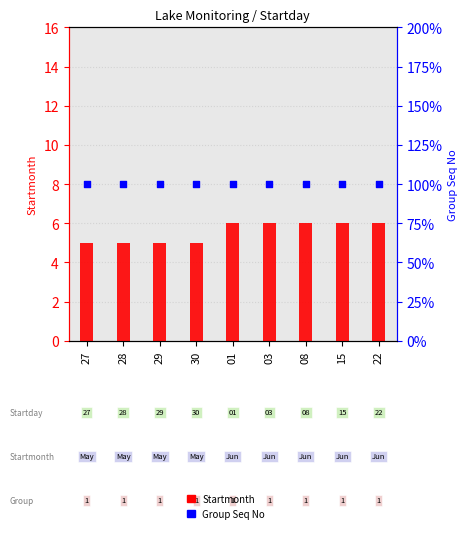

What are all the series names shown in the legend?

Startmonth, Group Seq No